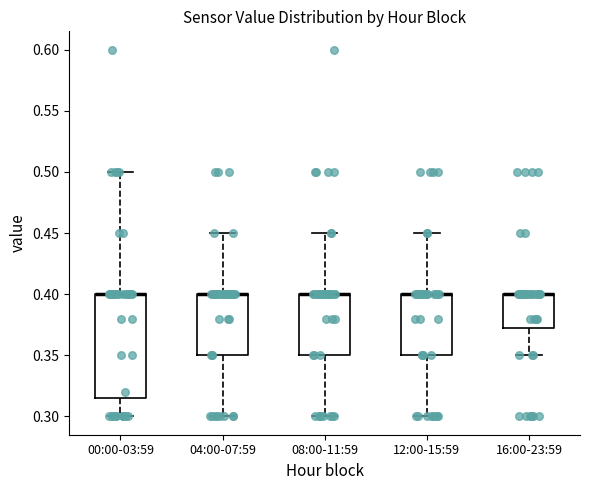

Comparing the boxes themselves (not the whiskers), which one is the tallest?

00:00-03:59